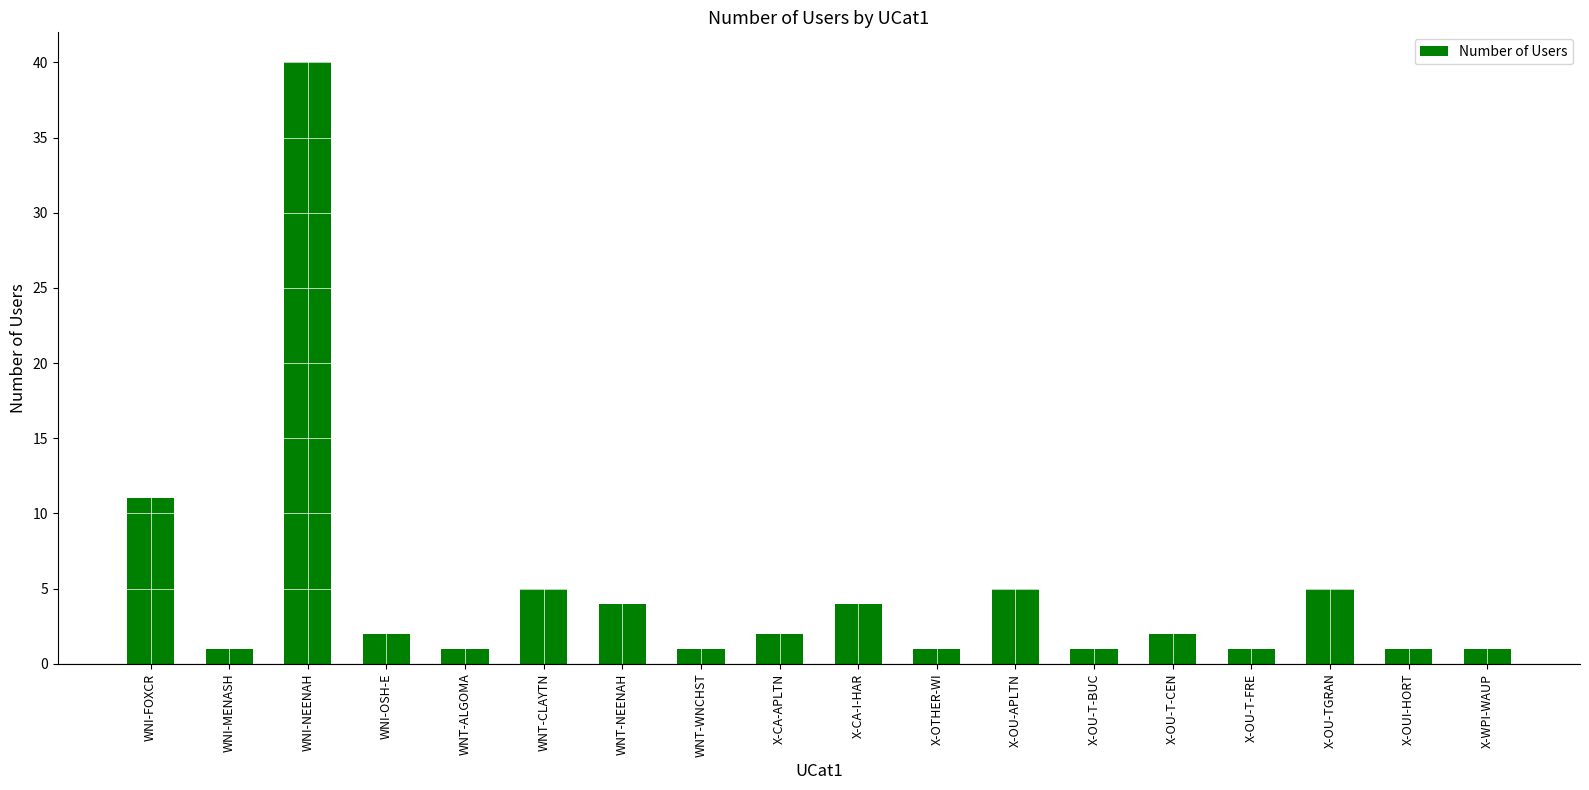

How many data points does each series have?

18